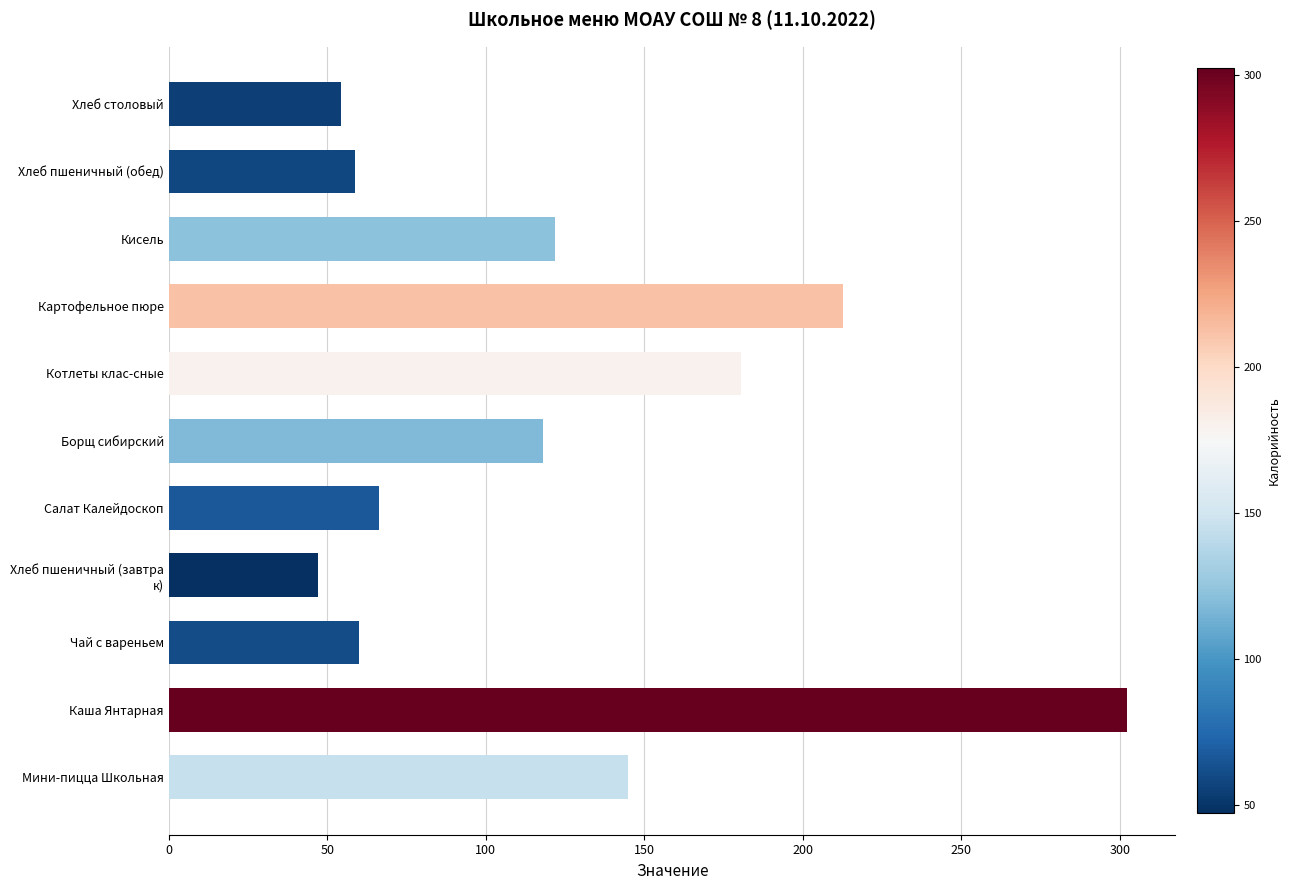

Which label corresponds to the largest value in the chart?

Каша Янтарная